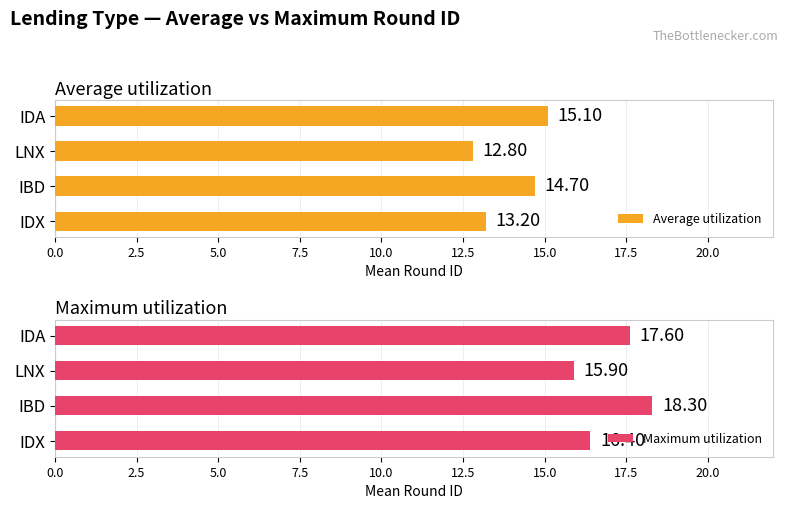

At which label does Average utilization reach its minimum?

LNX